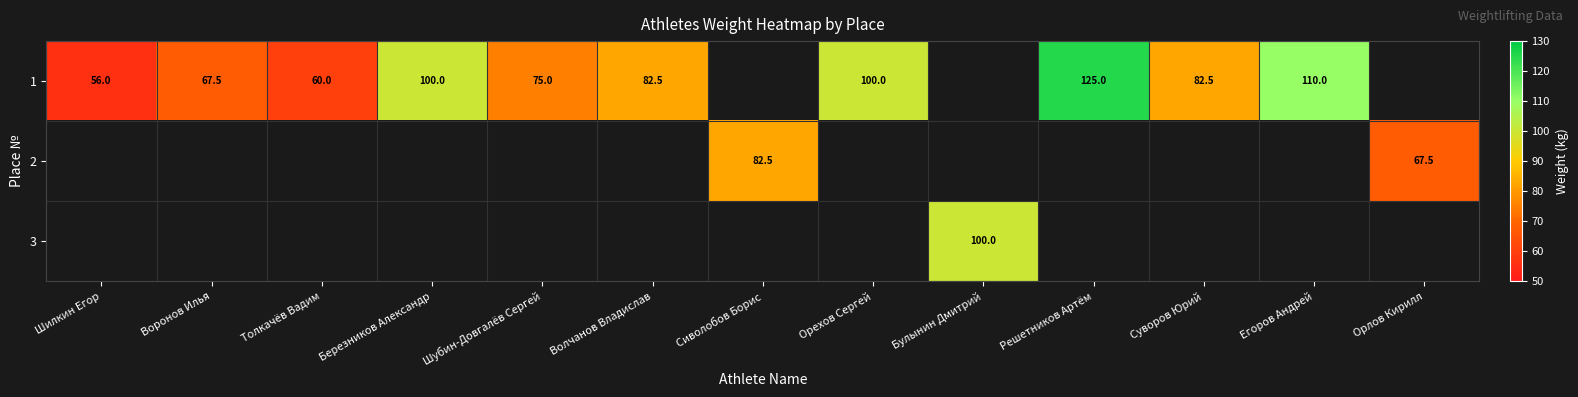

Is it true that 3 equals 100.0 at Булынин Дмитрий?

True